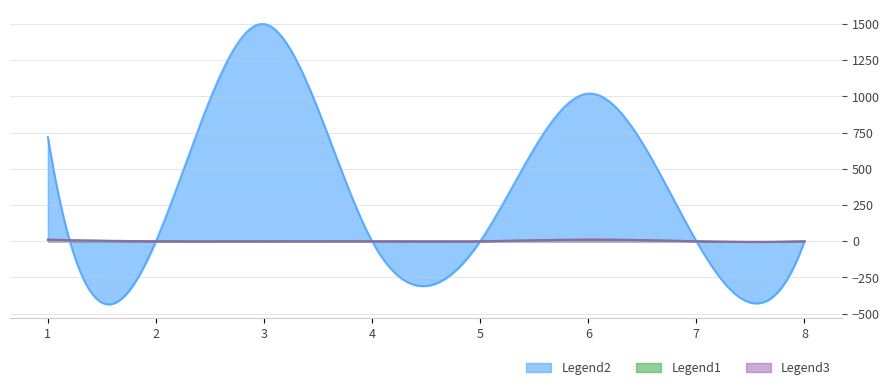

At which category is the sum across all series the highest?

3